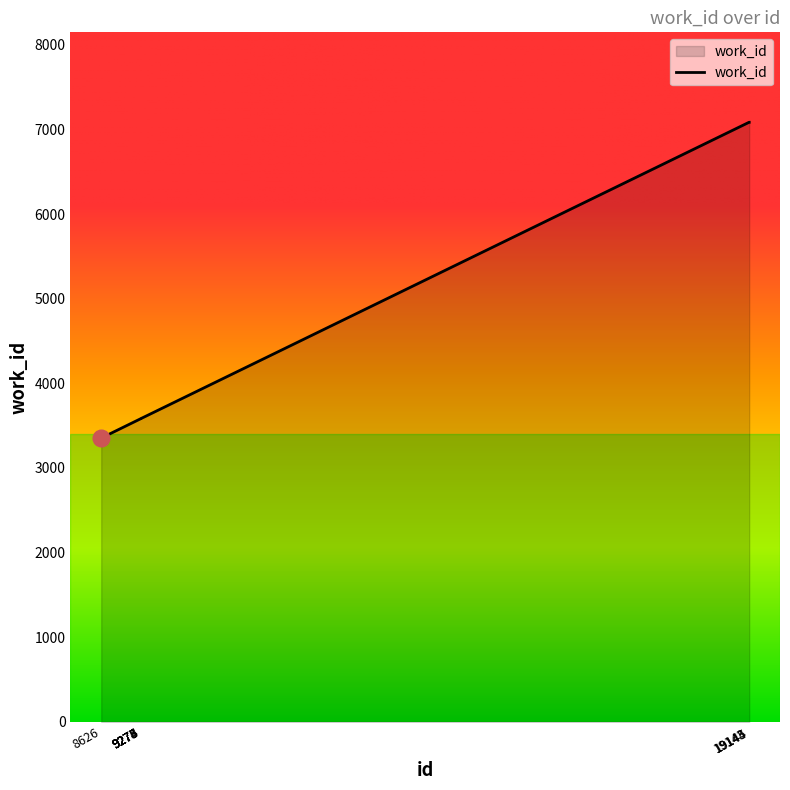

What is the difference between the maximum and minimum values?

3731